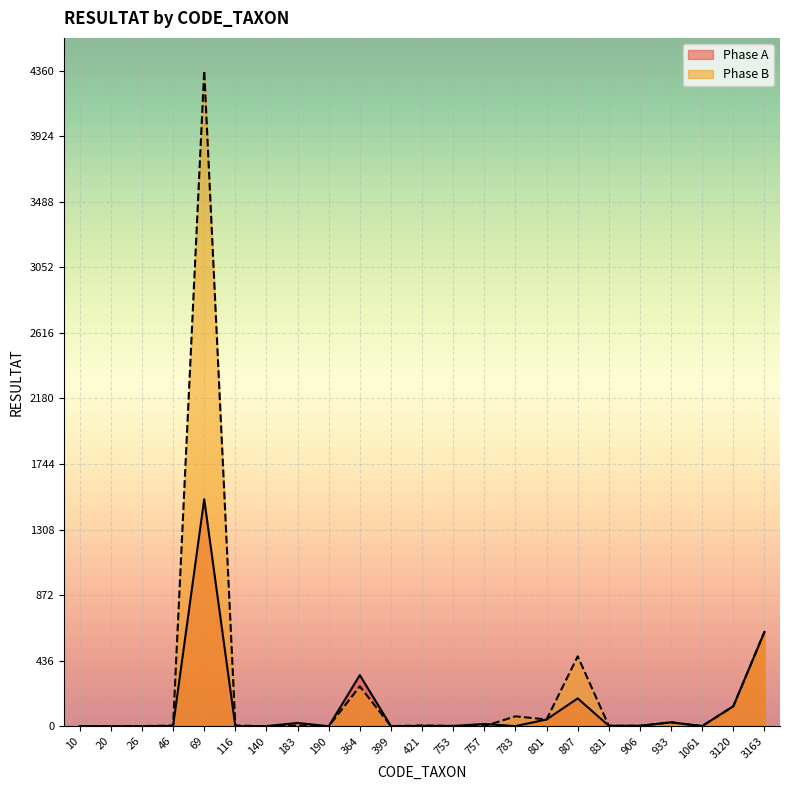

How many data points in Phase A are less than 2?

9